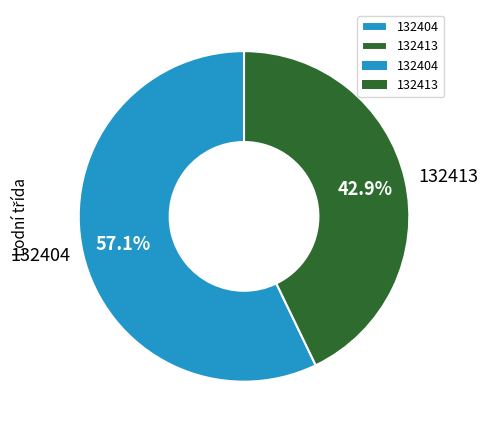

Rank the categories by value from lowest to highest.

132413, 132404